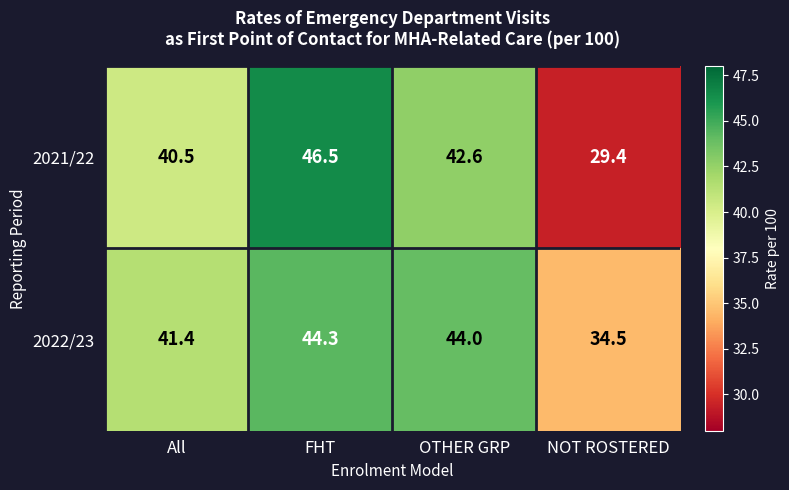

What is the spread (max minus min) of values at NOT ROSTERED?

5.1